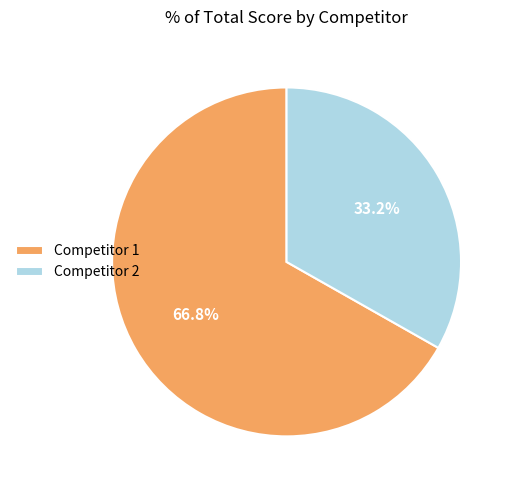

Rank the categories by value from highest to lowest.

Competitor 1, Competitor 2